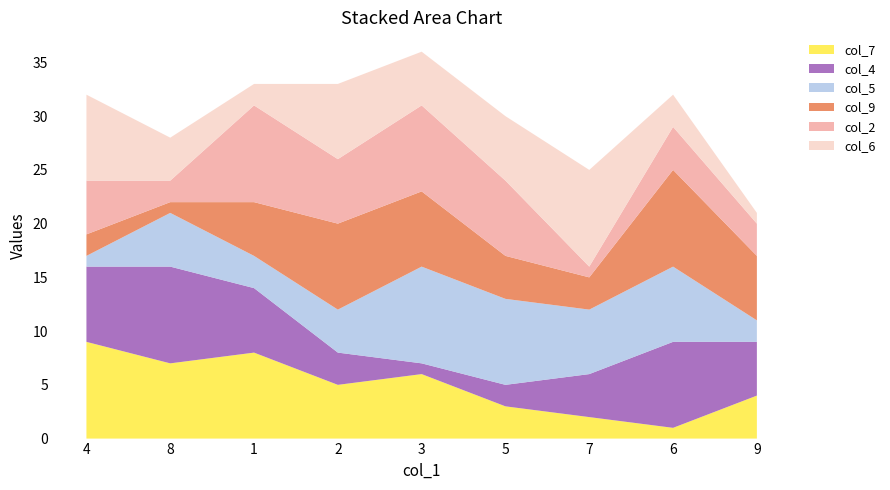

Reading left to right, transcribe all the data shown in this chart.

col_7: 9	7	8	5	6	3	2	1	4
col_4: 7	9	6	3	1	2	4	8	5
col_5: 1	5	3	4	9	8	6	7	2
col_9: 2	1	5	8	7	4	3	9	6
col_2: 5	2	9	6	8	7	1	4	3
col_6: 8	4	2	7	5	6	9	3	1